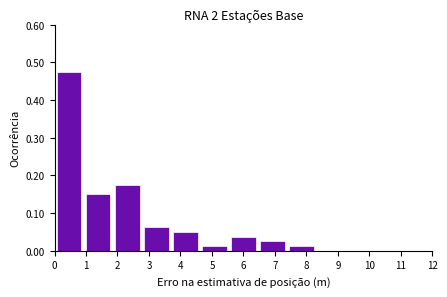

Which range on the x-axis has the tallest bar?

0.0 to 0.9